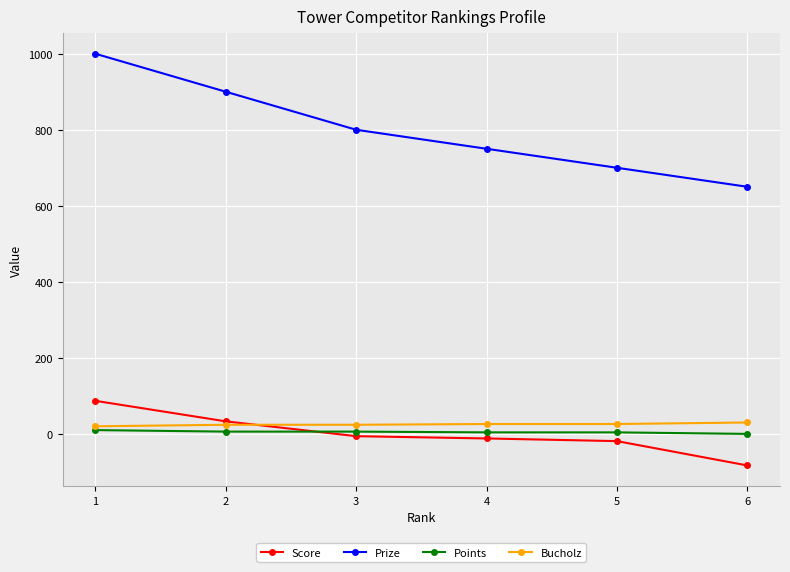

True or false: Bucholz has more than 2 interior local peaks.

False